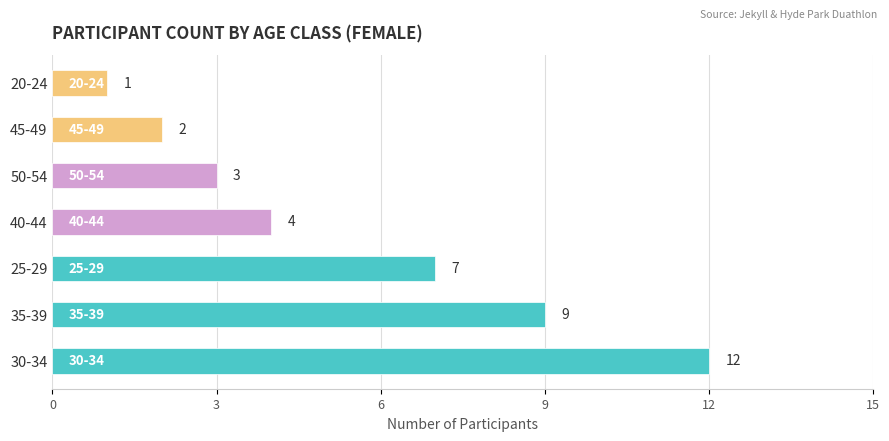

Which has a higher value, 40-44 or 45-49?

40-44